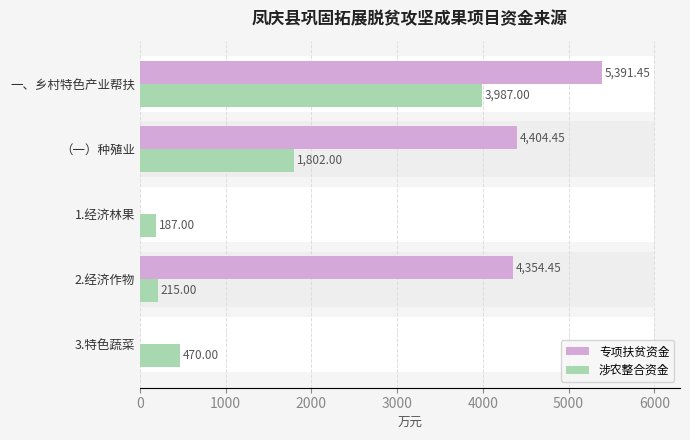

Which series changed the most between 2000 and 3000?

专项扶贫资金